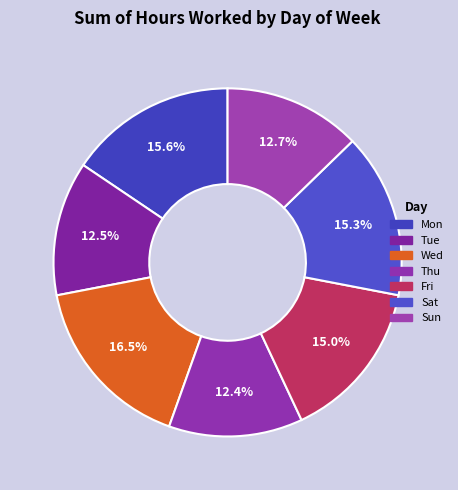

What is the largest slice in the pie chart?

Wed